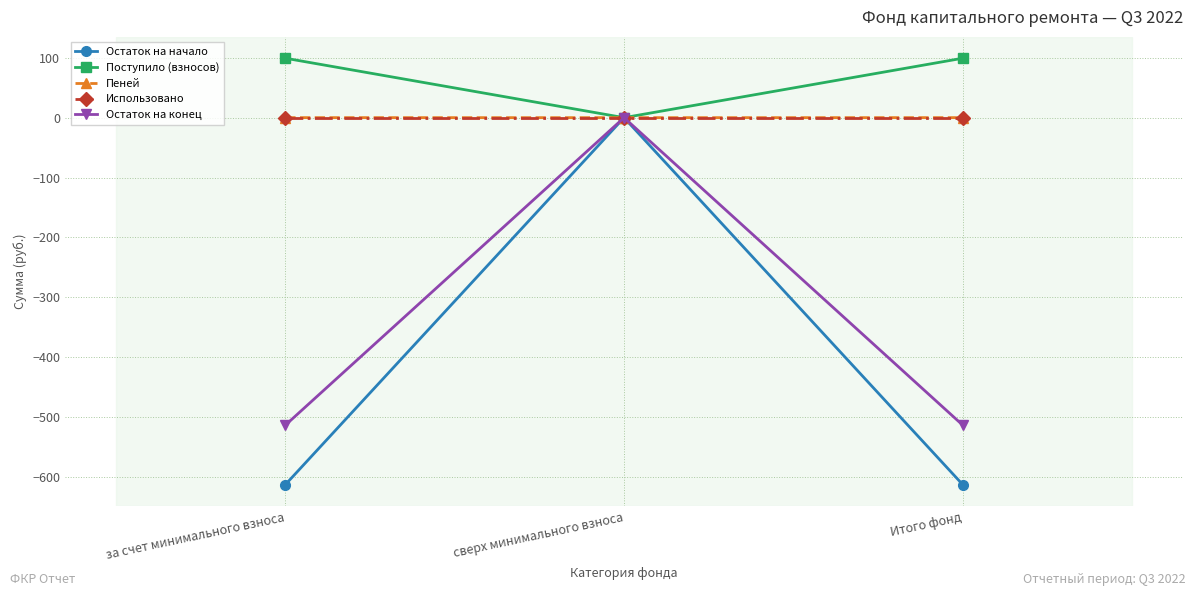

Which series has the largest total across all categories?

Поступило (взносов)